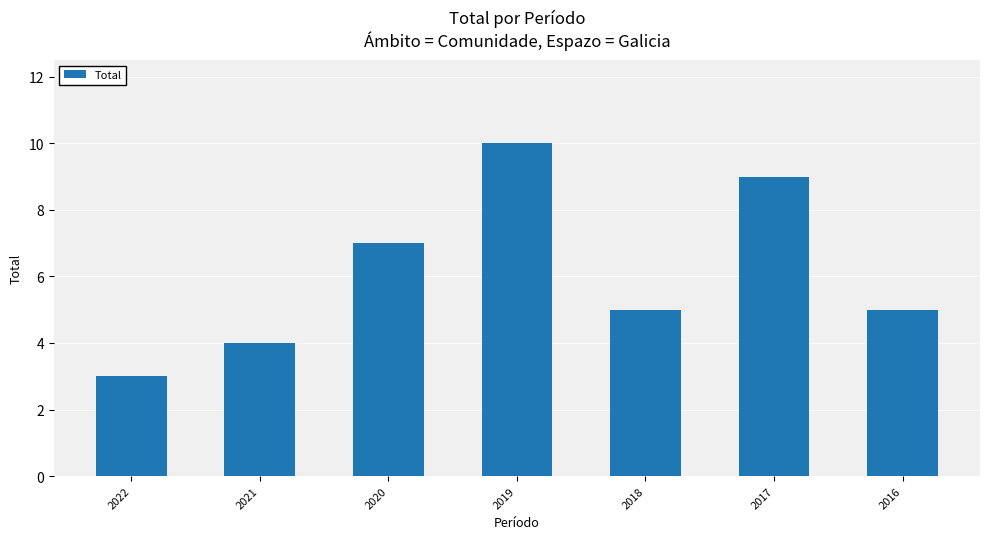

What is the change in value from 2020 to 2016?

-2